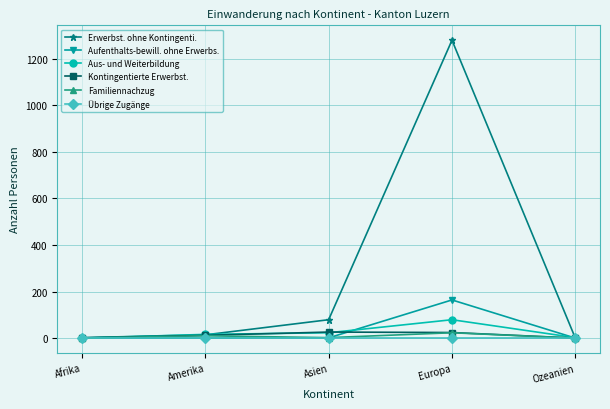

What is the greatest value displayed?

1280